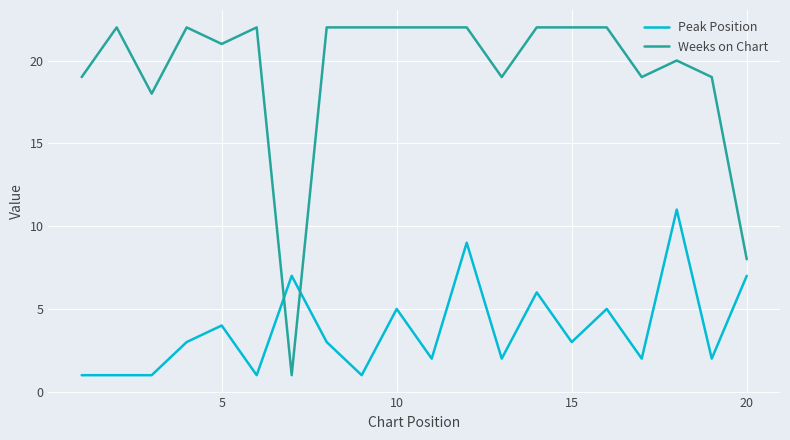

How many lines are shown in the chart?

2